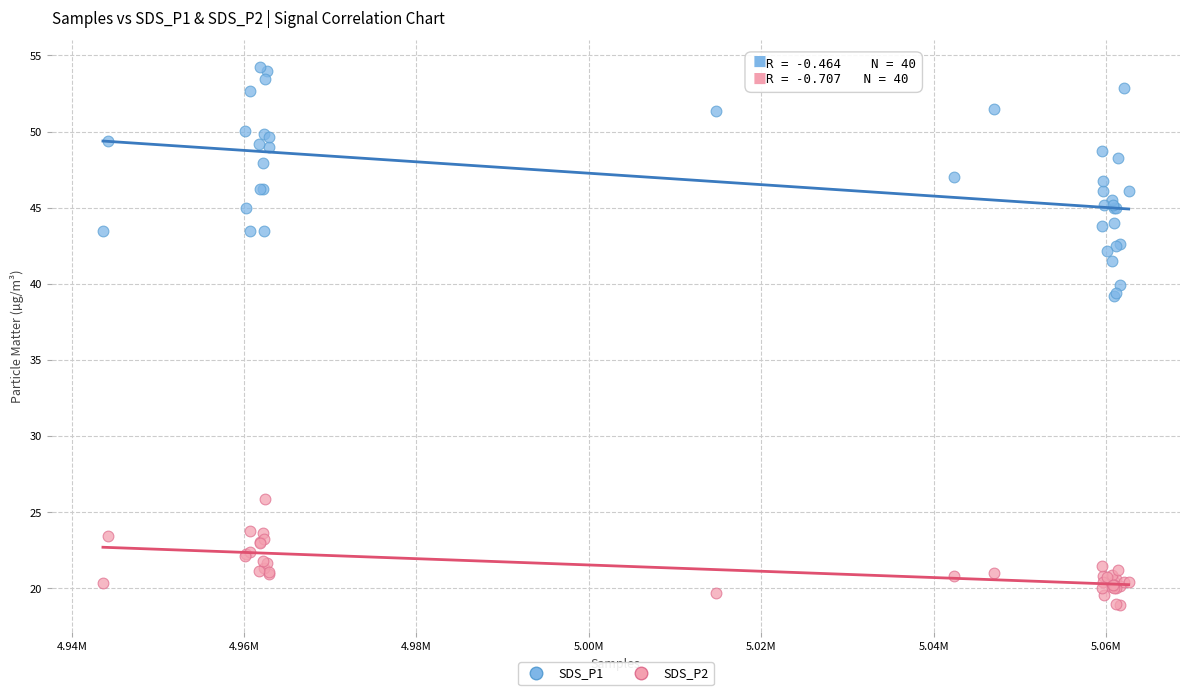

Which series reaches the minimum Y coordinate?

SDS_P2